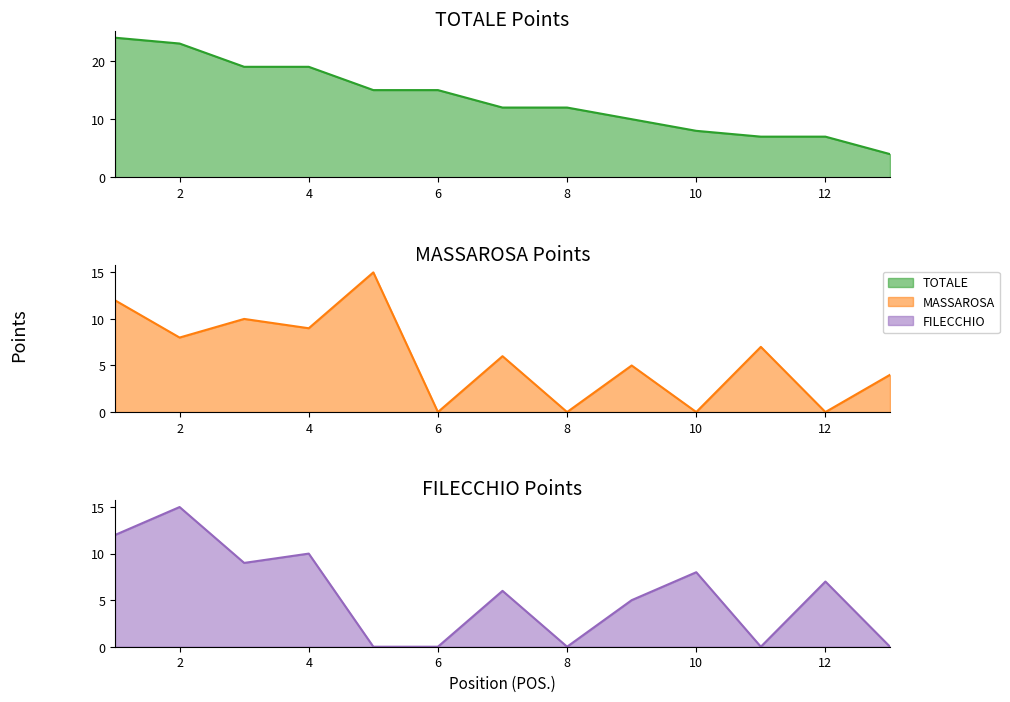

Reading left to right, transcribe all the data shown in this chart.

TOTALE: 24	23	19	19	15	15	12	12	10	8	7	7	4
MASSAROSA: 12	8	10	9	15	0	6	0	5	0	7	0	4
FILECCHIO: 12	15	9	10	0	0	6	0	5	8	0	7	0